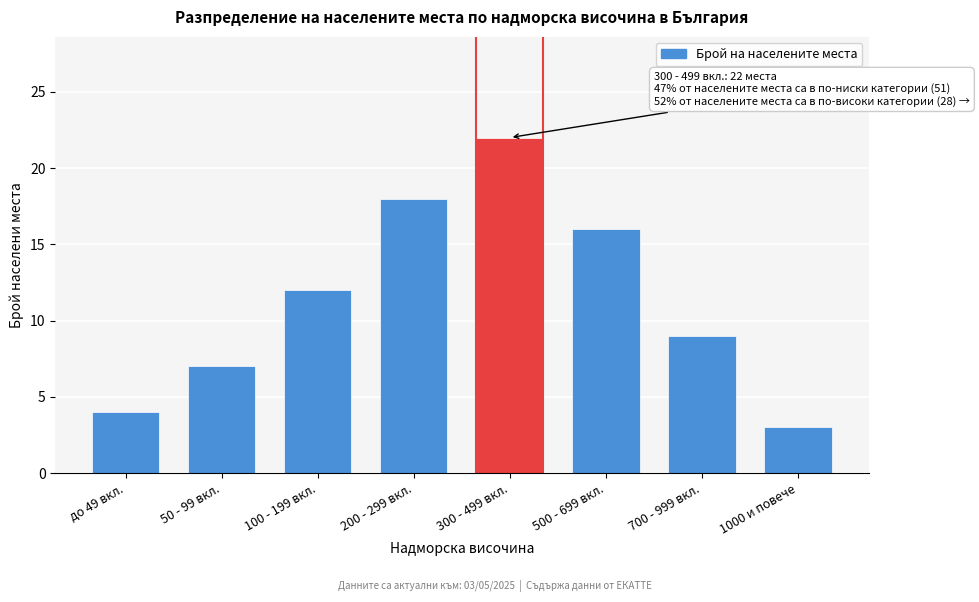

Reading left to right, what are all the values shown in this chart?

4	7	12	18	22	16	9	3